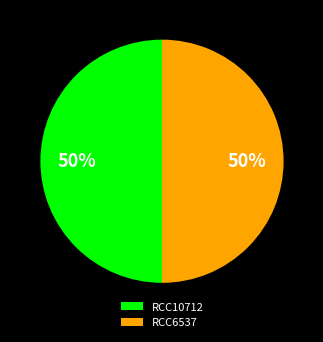

Do RCC6537 and RCC10712 together represent more than half of the pie?

Yes